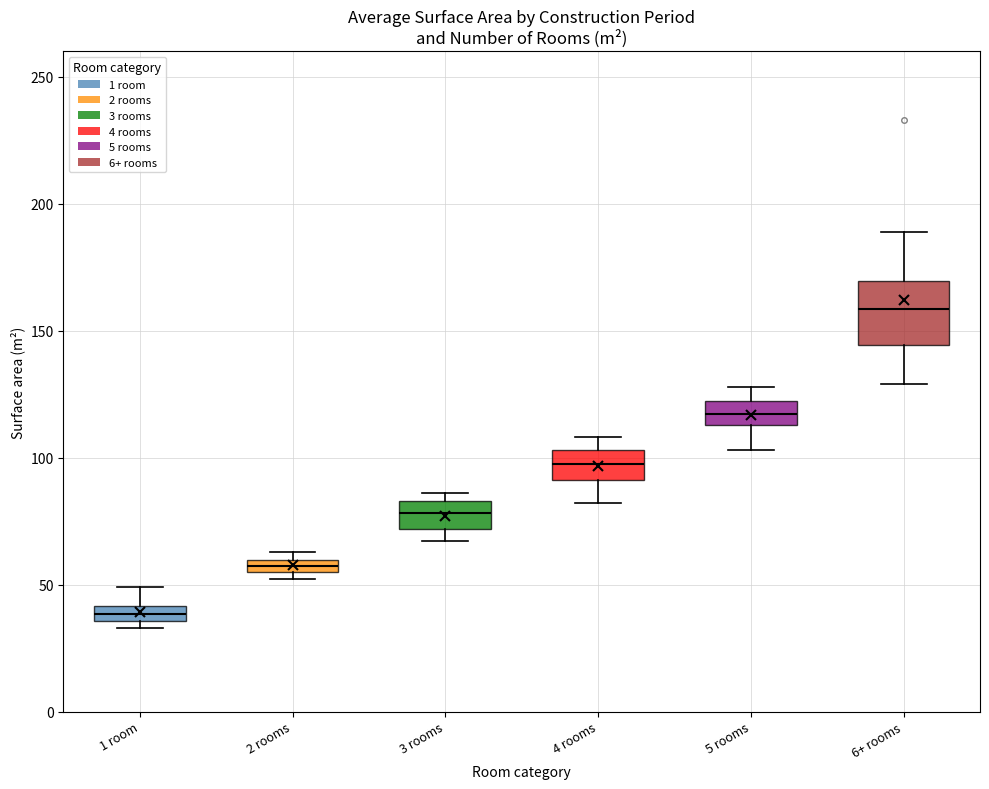

Comparing the boxes themselves (not the whiskers), which one is the tallest?

6+ rooms